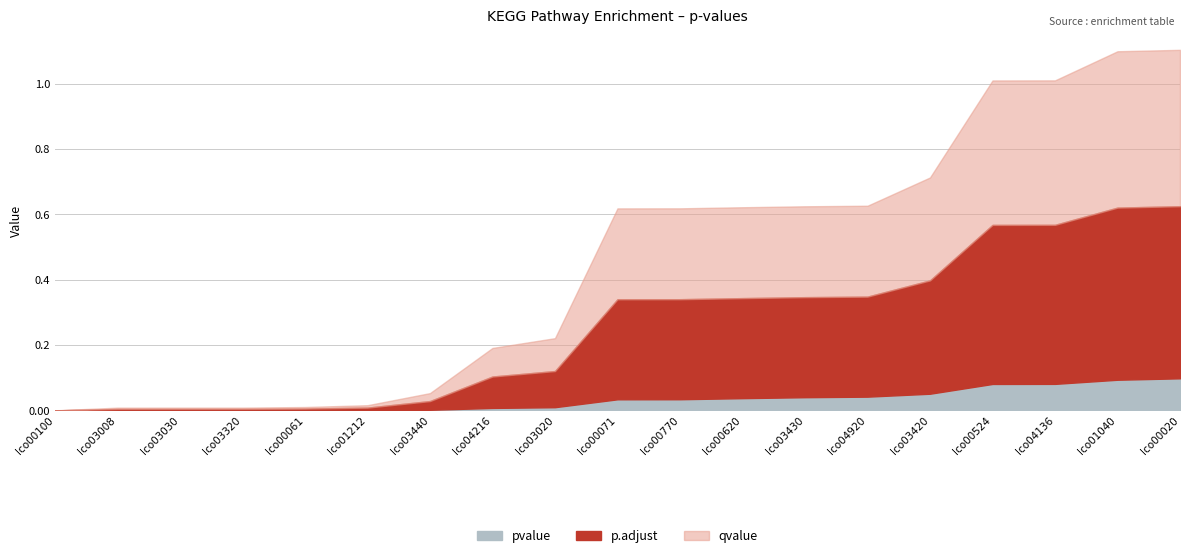

Where is pvalue nearest to the value 0?

lco00100